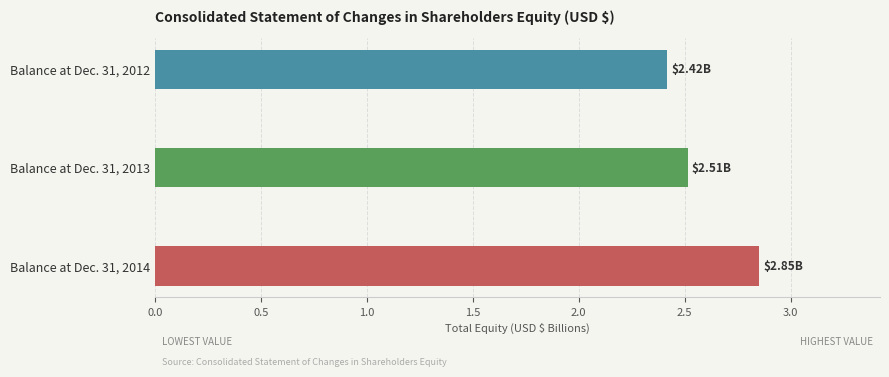

List the labels in order of value, largest first.

Balance at Dec. 31, 2014, Balance at Dec. 31, 2013, Balance at Dec. 31, 2012